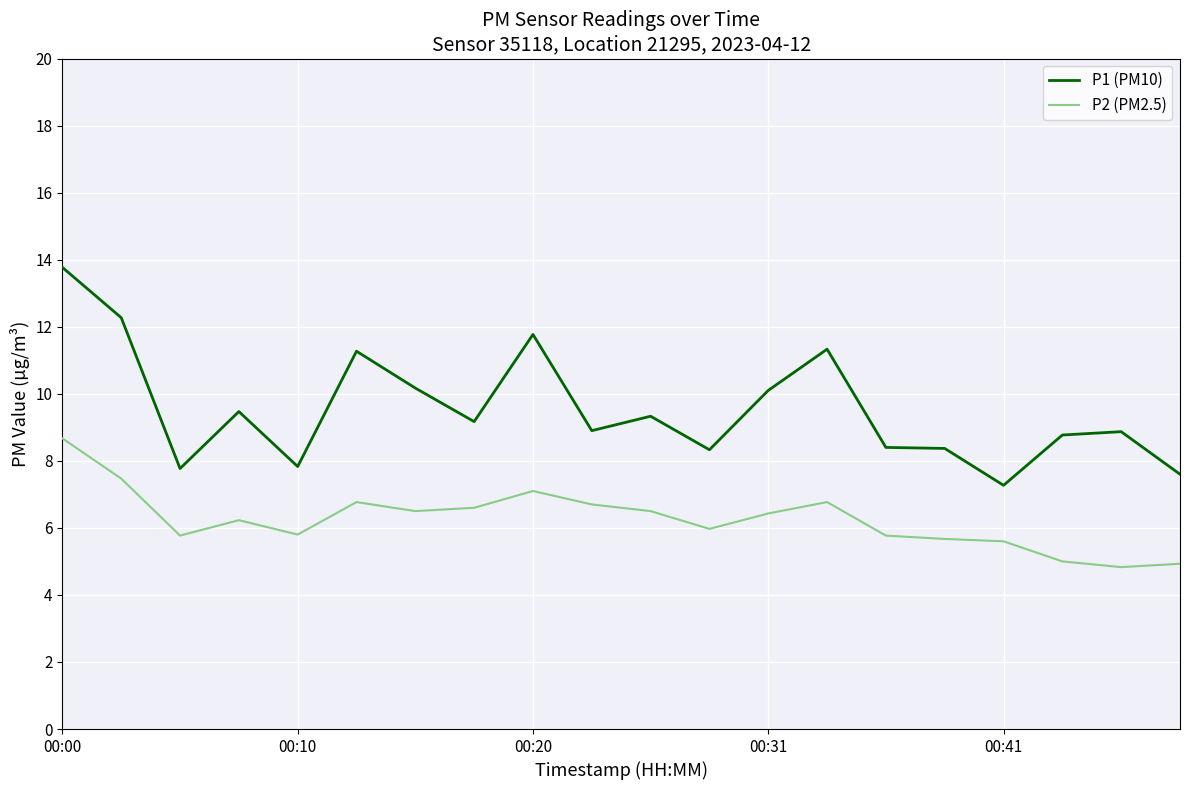

List the series in order of their peak value, highest first.

P1 (PM10), P2 (PM2.5)